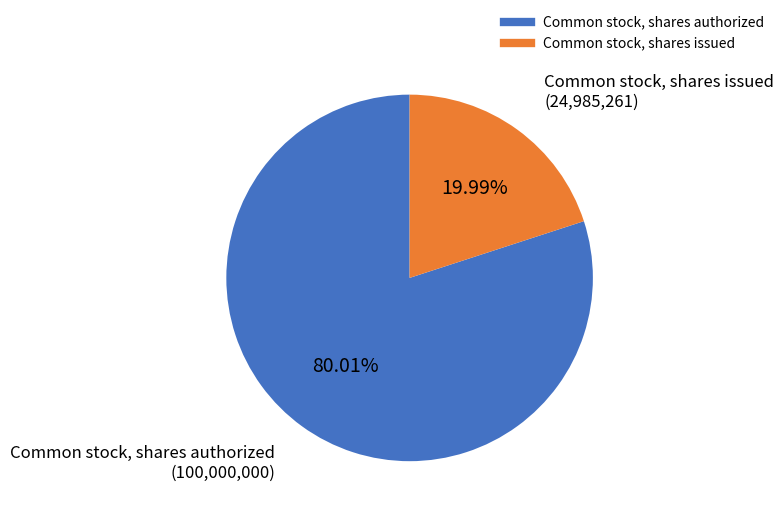

Rank the categories by value from highest to lowest.

Common stock, shares authorized, Common stock, shares issued